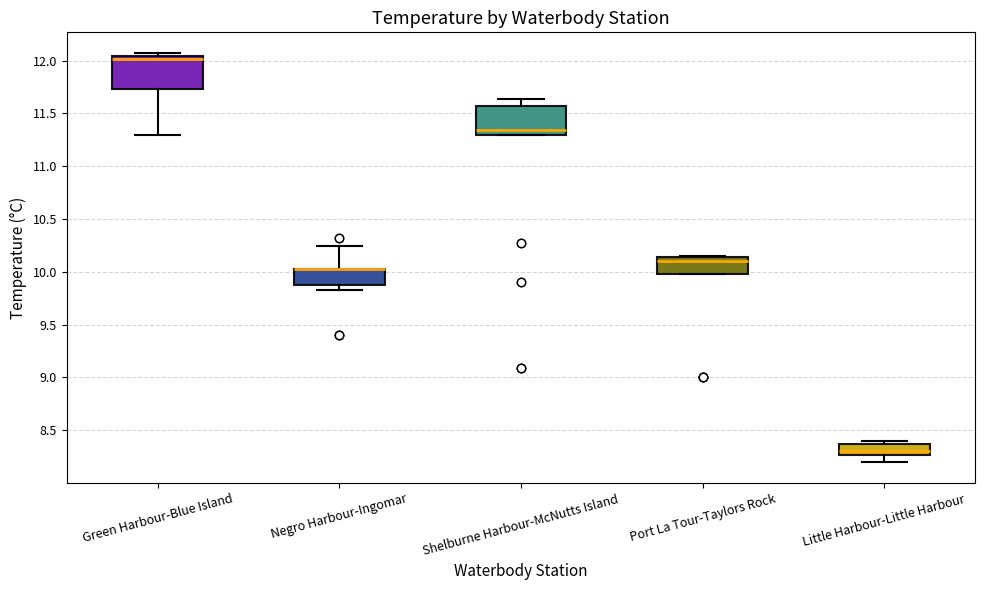

Reading left to right, transcribe this box plot: for each box, give where its median line is, the range the box spans, and where its two whiskers end, as read against the y-axis. The values are not printed on the chart, so give them approximately, as read against the axis.

Green Harbour-Blue Island: median 12.00, box 11.75 to 12.05, whiskers 11.30 to 12.05 (just above the box's upper edge)
Negro Harbour-Ingomar: median 10.05 (drawn on the box's upper edge), box 9.90 to 10.05, whiskers 9.85 to 10.25
Shelburne Harbour-McNutts Island: median 11.35, box 11.30 to 11.55, whiskers 11.30 to 11.65
Port La Tour-Taylors Rock: median 10.10, box 10.00 to 10.15, whiskers 10.00 to 10.15
Little Harbour-Little Harbour: median 8.30, box 8.25 to 8.35, whiskers 8.20 to 8.40